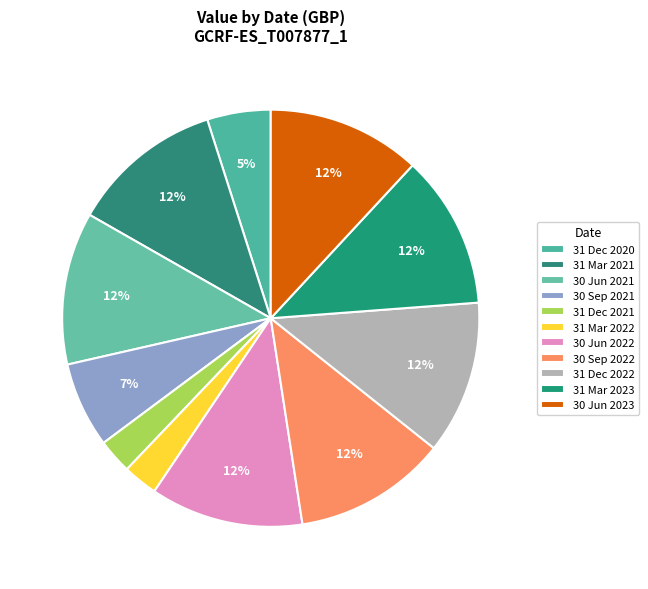

How many segments does this pie chart have?

11